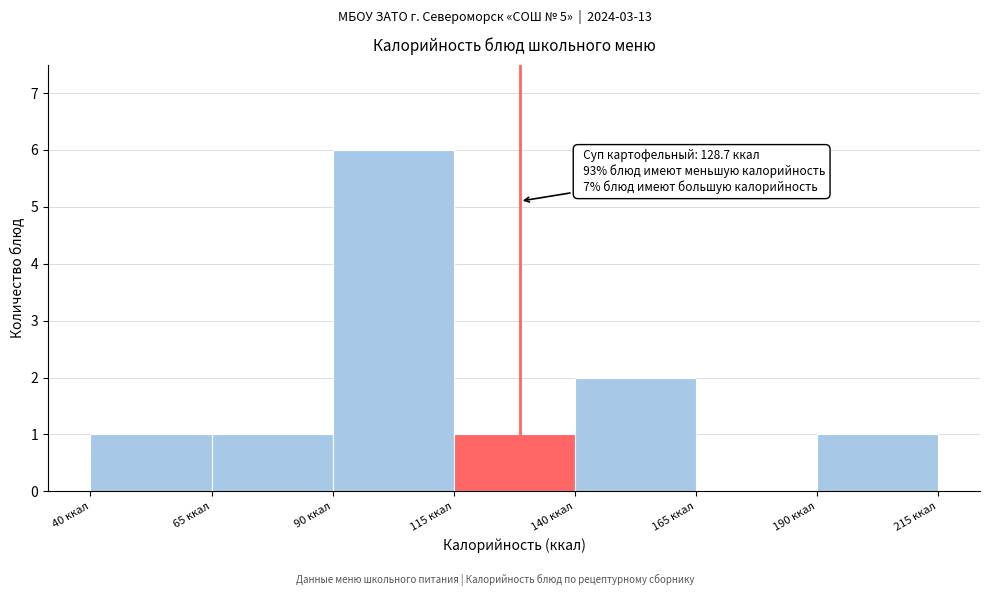

Which range on the x-axis has the tallest bar?

90 to 115